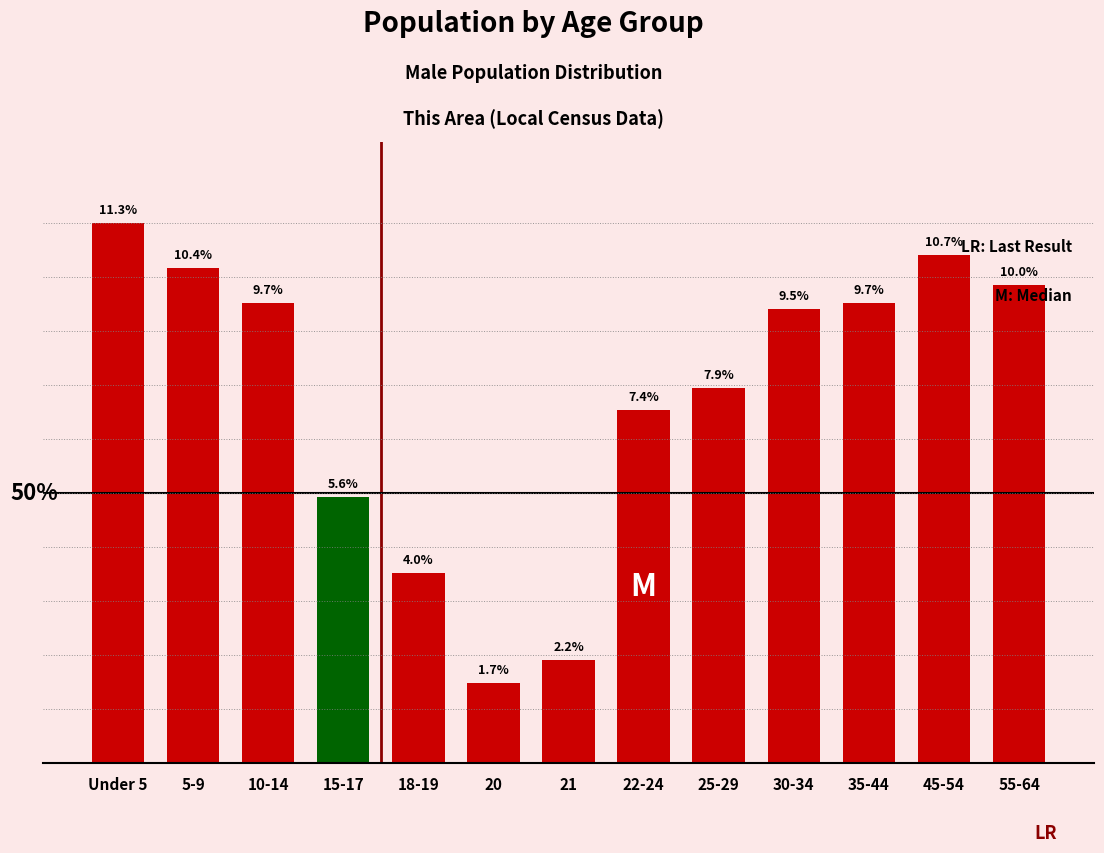

Does the chart contain any negative values?

No